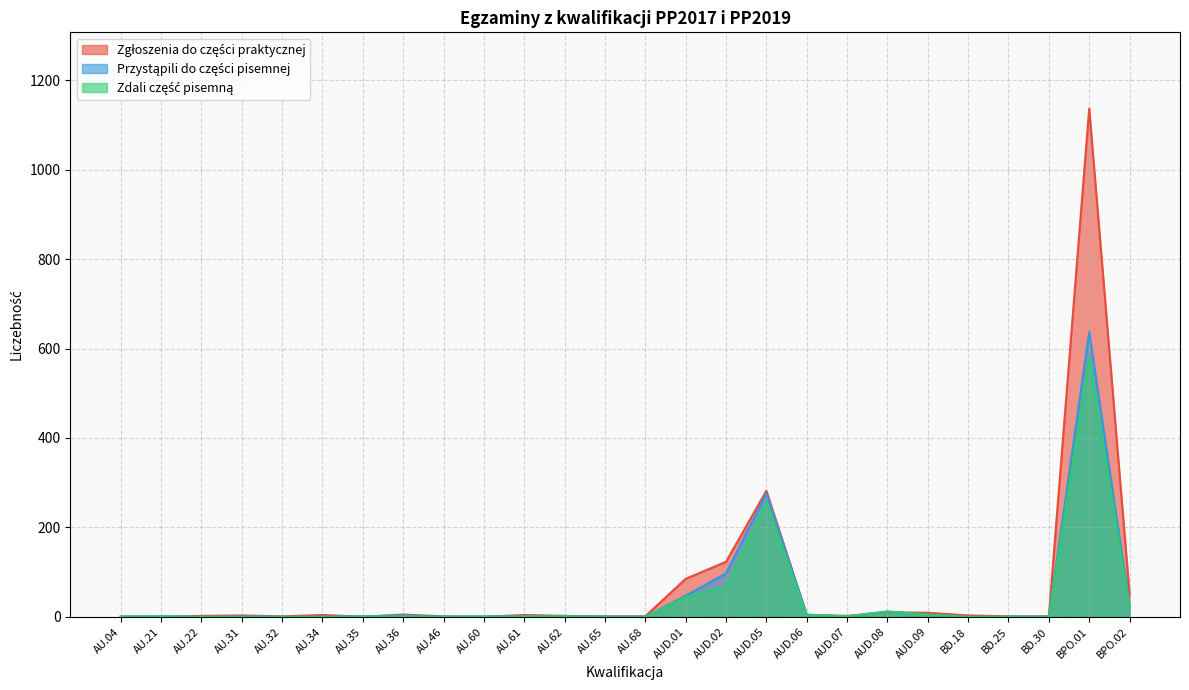

Reading left to right, what are all the values shown in this chart?

Zgłoszenia do części praktycznej: AU.04=1	AU.21=0	AU.22=2	AU.31=3	AU.32=1	AU.34=4	AU.35=0	AU.36=5	AU.46=1	AU.60=0	AU.61=4	AU.62=2	AU.65=1	AU.68=1	AUD.01=85	AUD.02=123	AUD.05=282	AUD.06=4	AUD.07=2	AUD.08=10	AUD.09=9	BD.18=3	BD.25=1	BD.30=1	BPO.01=1137	BPO.02=50
Przystąpili do części pisemnej: AU.04=0	AU.21=1	AU.22=0	AU.31=1	AU.32=0	AU.34=0	AU.35=1	AU.36=3	AU.46=0	AU.60=1	AU.61=1	AU.62=1	AU.65=0	AU.68=0	AUD.01=47	AUD.02=97	AUD.05=276	AUD.06=5	AUD.07=1	AUD.08=12	AUD.09=5	BD.18=0	BD.25=0	BD.30=0	BPO.01=637	BPO.02=25
Zdali część pisemną: AU.04=0	AU.21=1	AU.22=0	AU.31=0	AU.32=0	AU.34=0	AU.35=0	AU.36=1	AU.46=0	AU.60=0	AU.61=1	AU.62=1	AU.65=0	AU.68=0	AUD.01=44	AUD.02=68	AUD.05=256	AUD.06=4	AUD.07=1	AUD.08=11	AUD.09=5	BD.18=0	BD.25=0	BD.30=0	BPO.01=579	BPO.02=20